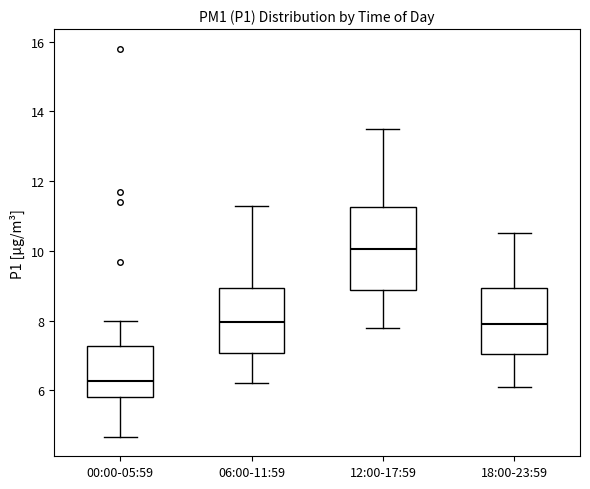

Where is the lower edge of the box for 06:00-11:59 on the y-axis? The values are not printed on the chart, so give them approximately, as read against the axis.

7.0